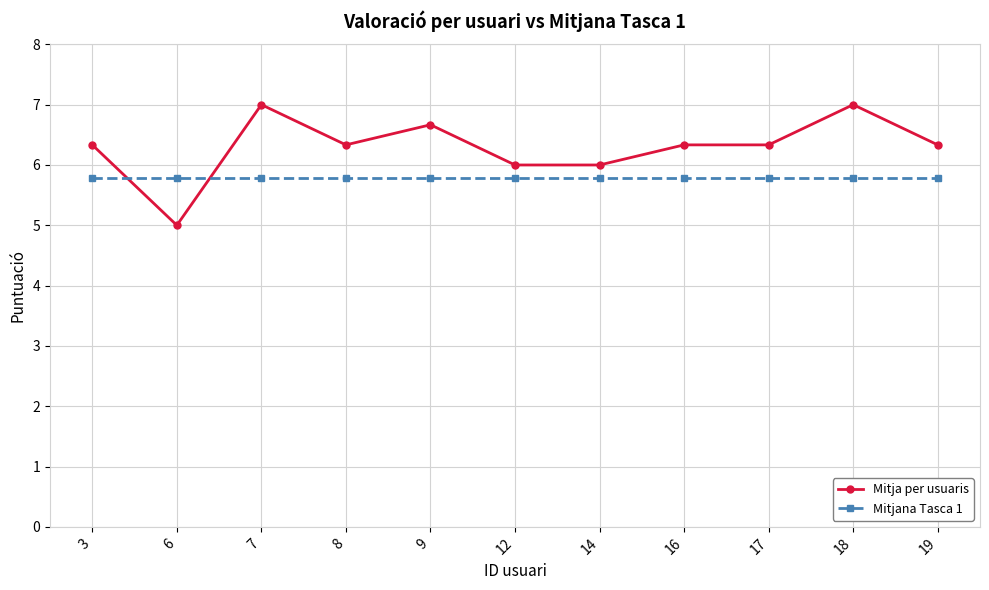

At which category does Mitja per usuaris reach its first local valley?

6